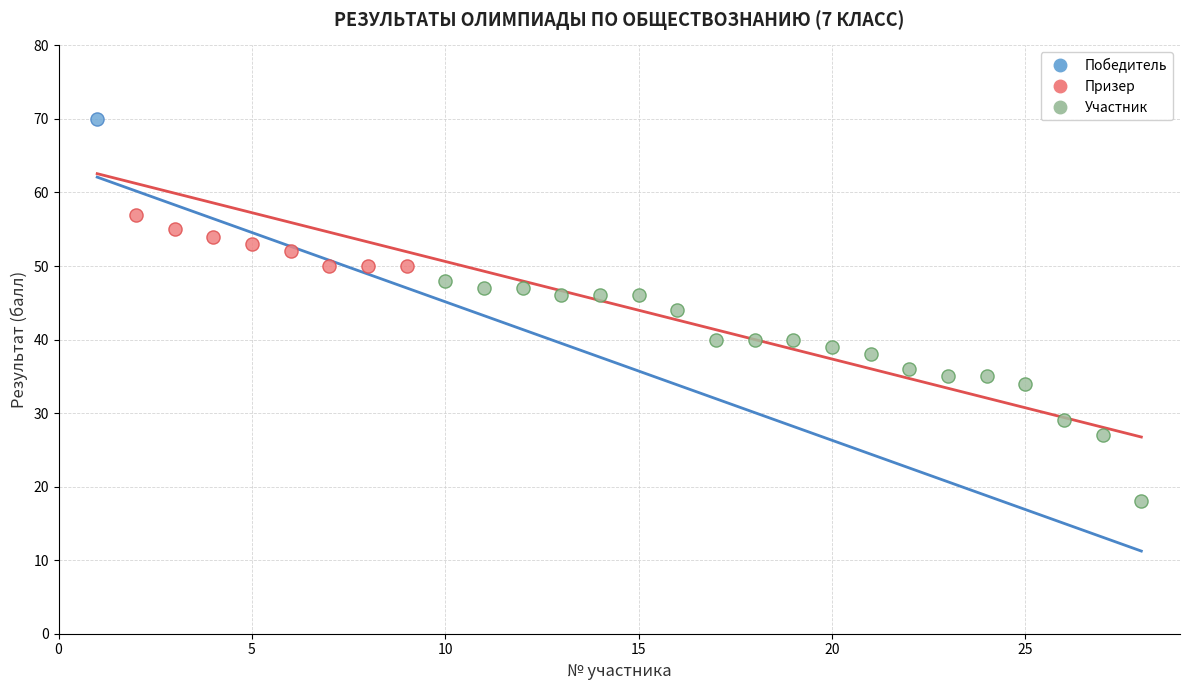

What are all the series names shown in the legend?

Победитель, Призер, Участник